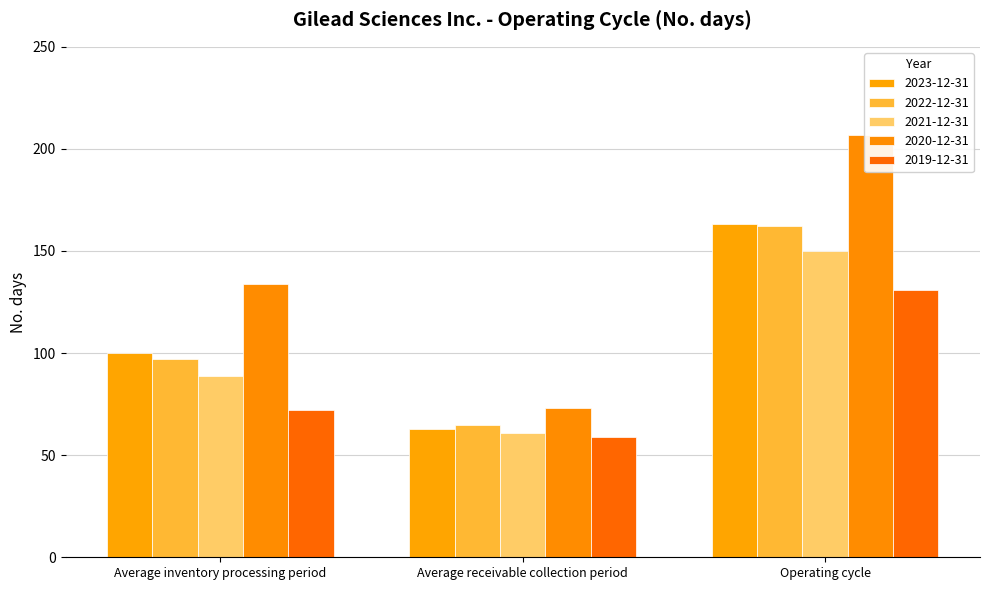

Where does the 2023-12-31 series first go above 100?

Operating cycle